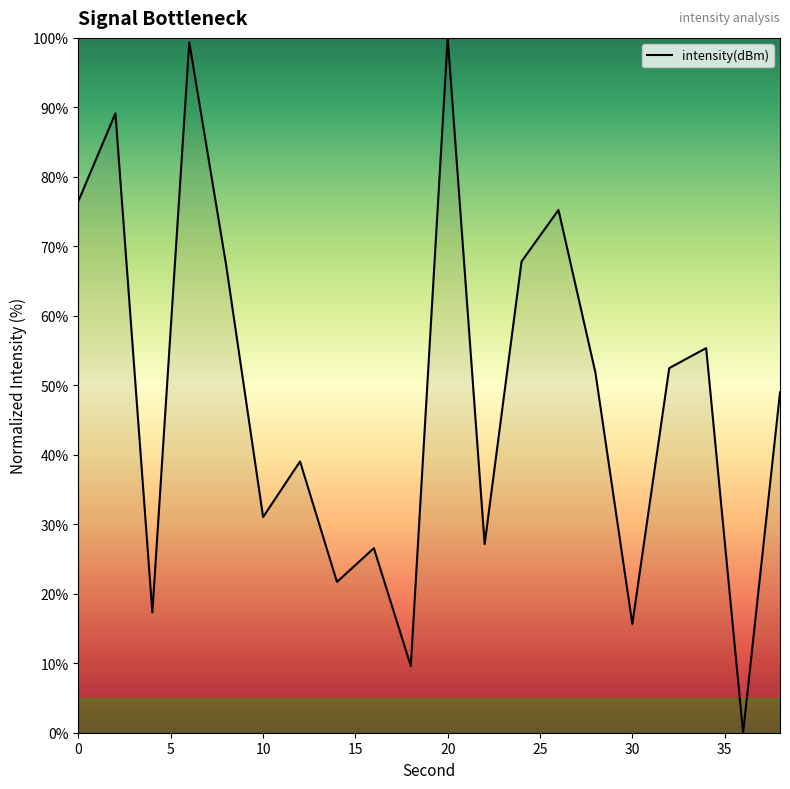

How many series are shown in this chart?

1